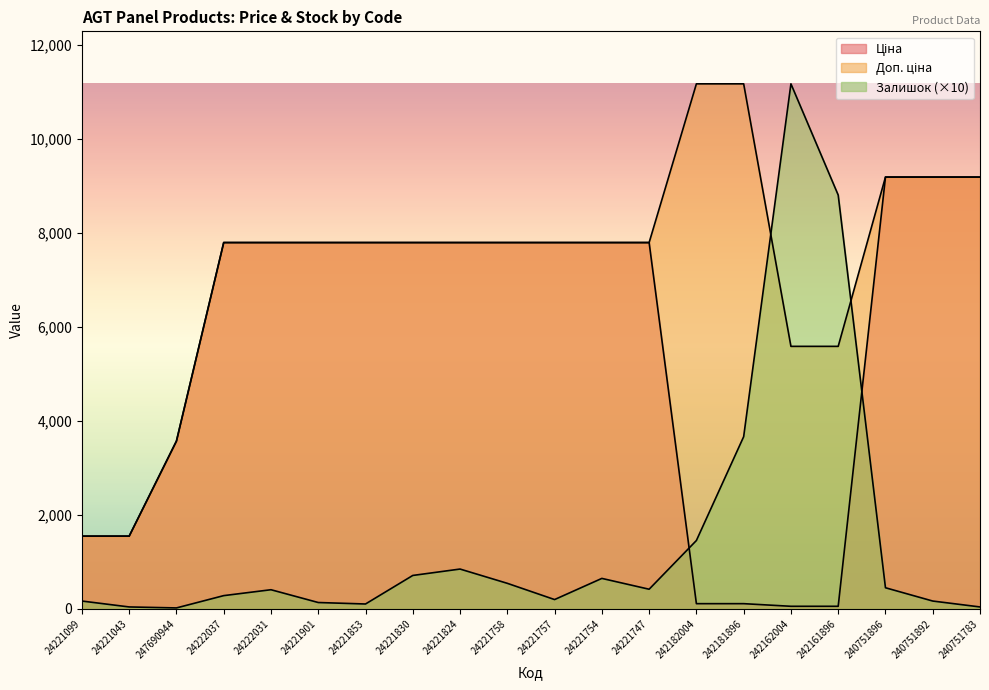

What is the highest value of the Доп. ціна series?

11169.0